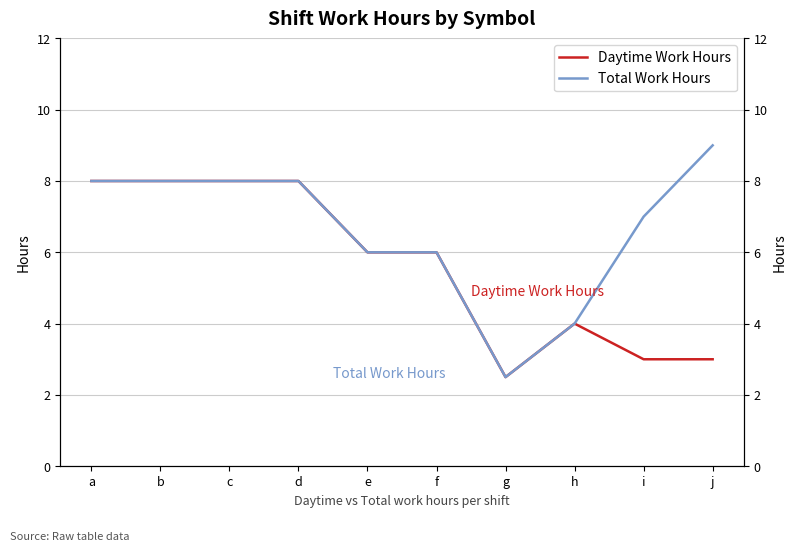

The value of Daytime Work Hours at h is 4.0. True or false?

True